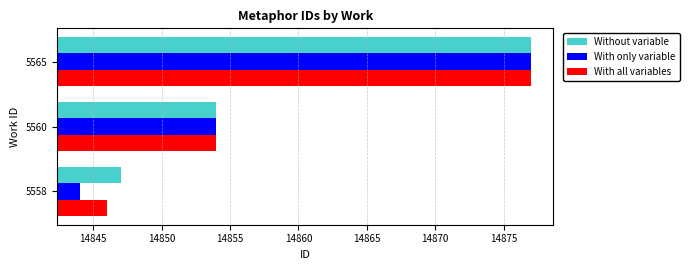

What is the difference between the maximum and minimum values in the With only variable series?

33